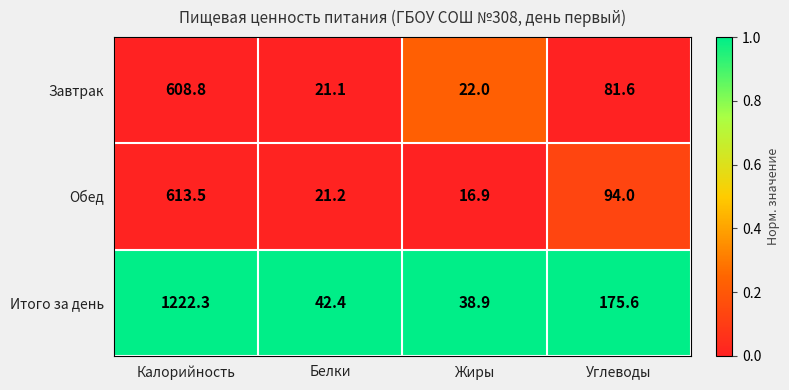

Rank the series at Жиры from highest to lowest value.

Итого за день, Завтрак, Обед